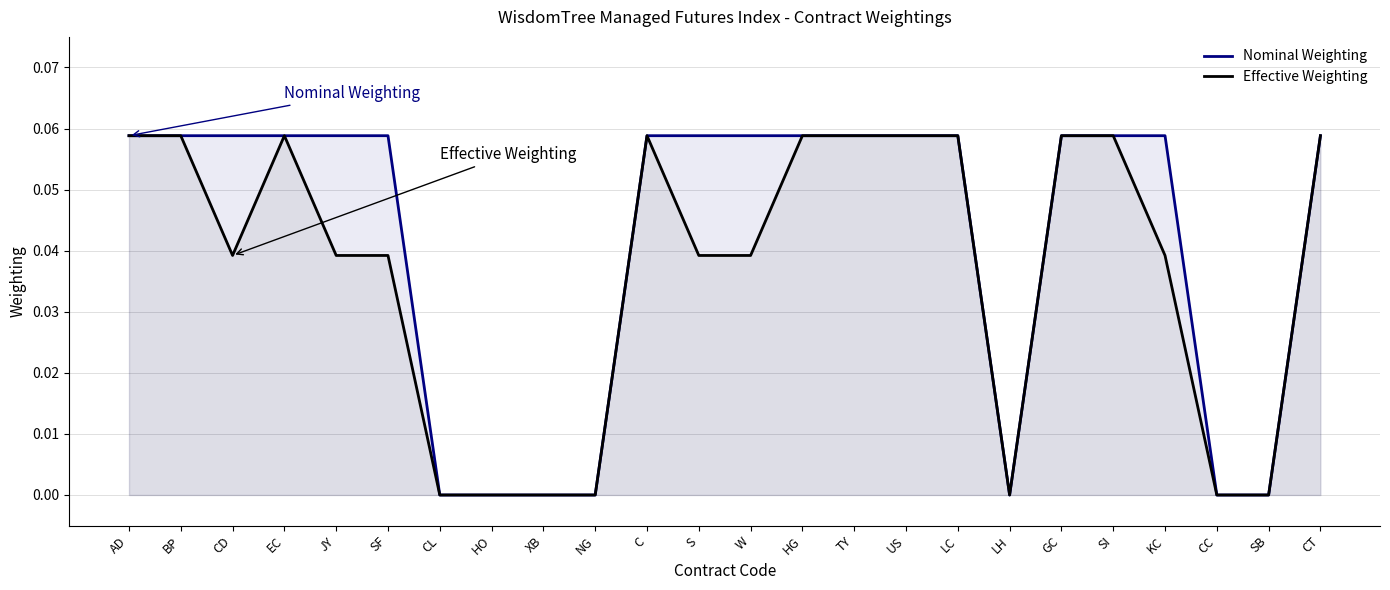

What is the value of the Effective Weighting point at the 19th from the left?

0.1